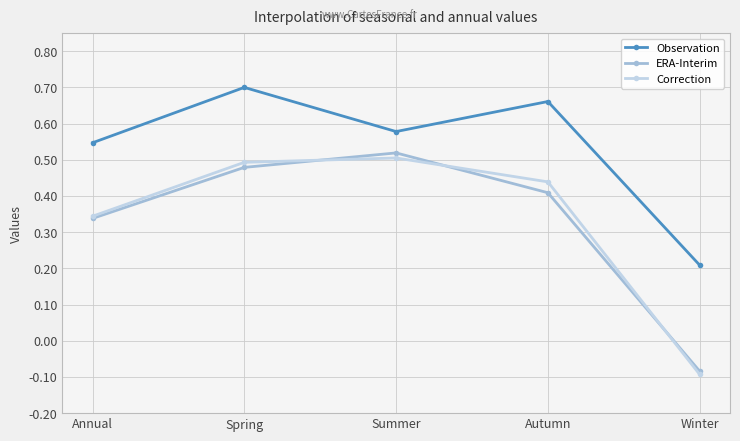

Is it true that ERA-Interim equals 0.1 at Autumn?

False